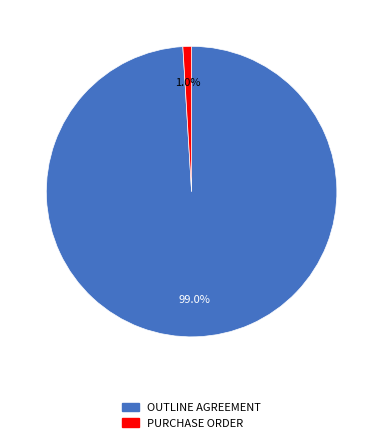

How many slices are in this pie chart?

2